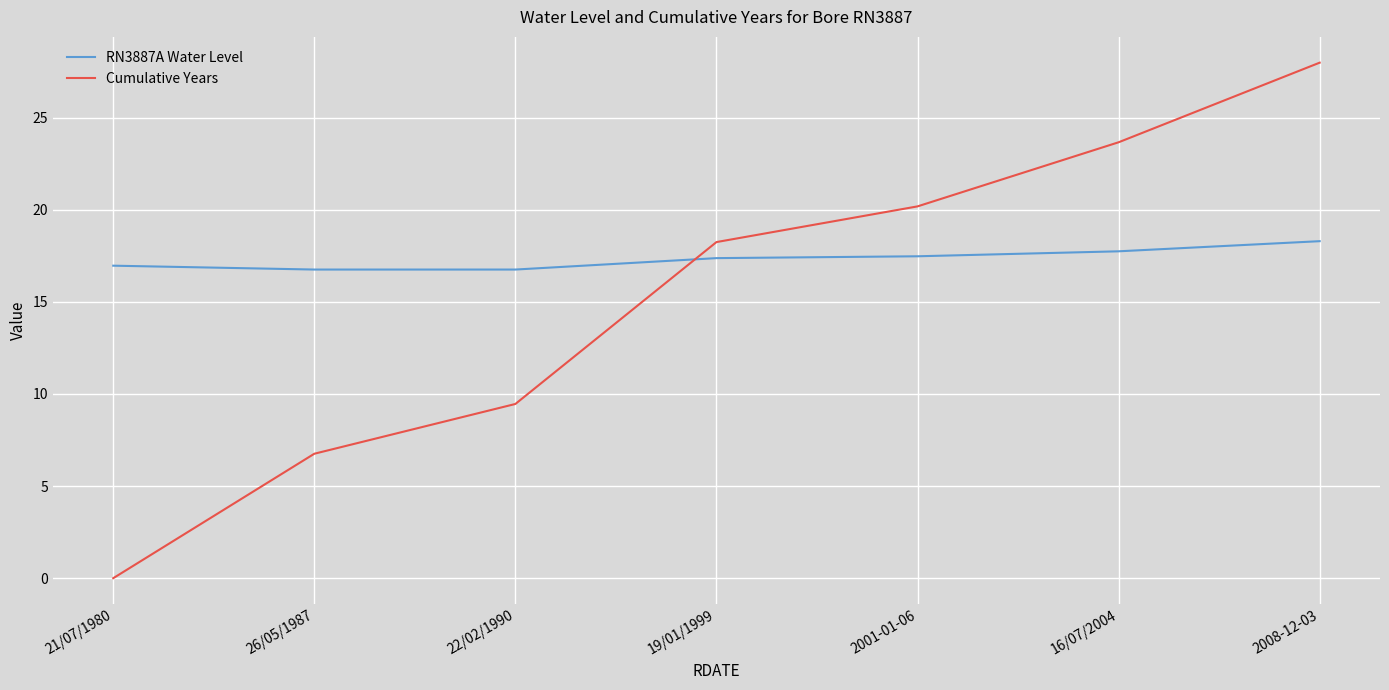

What position from the right is 2008-12-03?

1